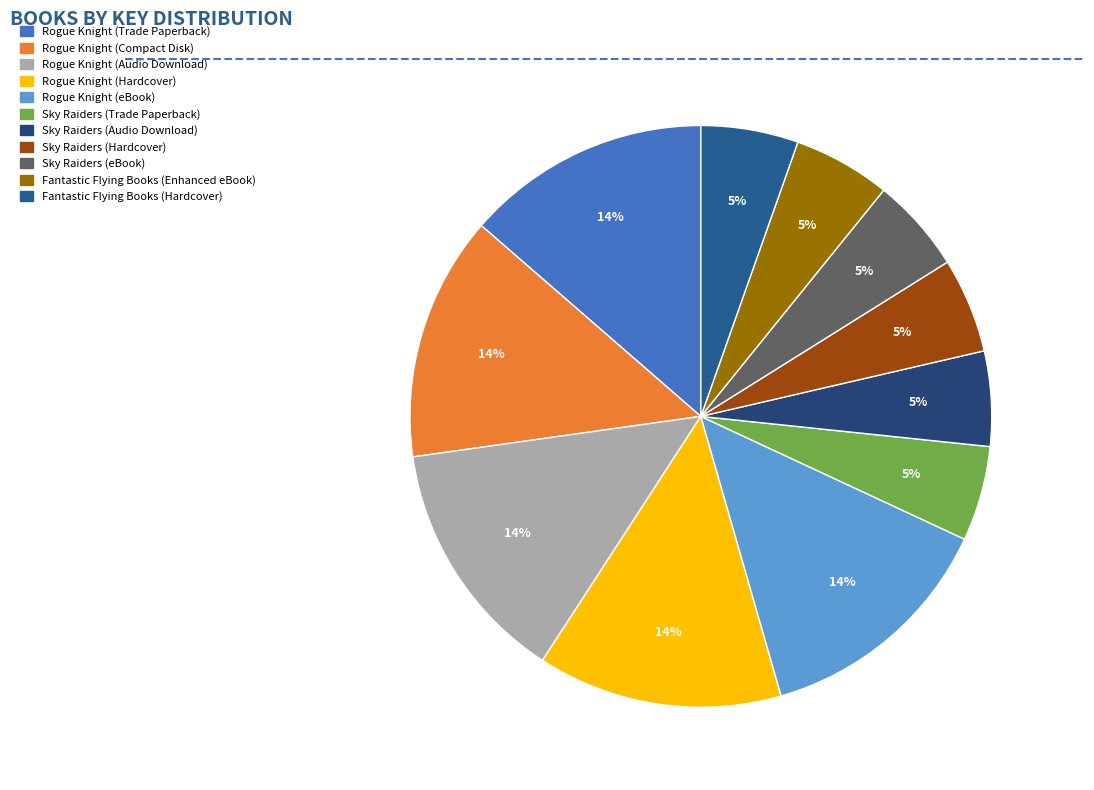

True or false: Rogue Knight (Audio Download) accounts for 14% of the total.

True